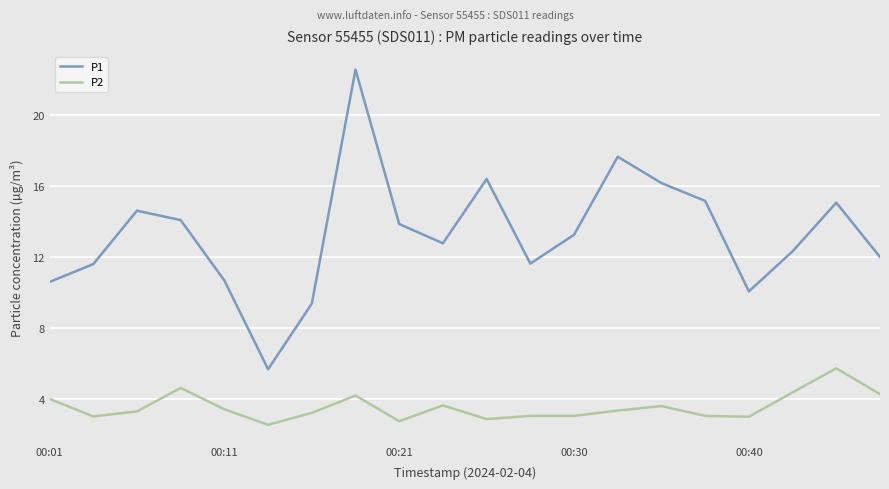

Count the number of data series in this chart.

2